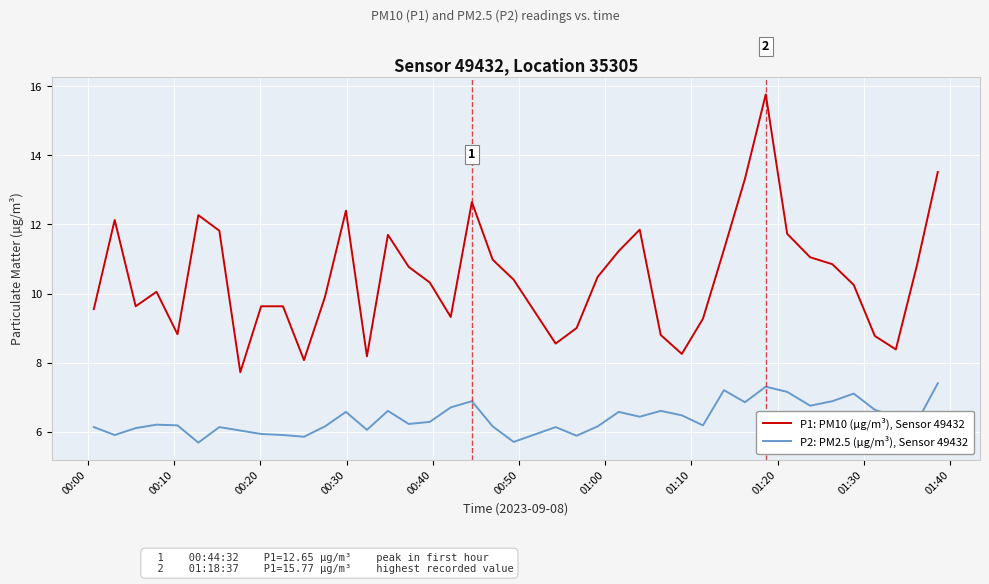

True or false: P1: PM10 (µg/m³), Sensor 49432 and P2: PM2.5 (µg/m³), Sensor 49432 cross at least once.

False